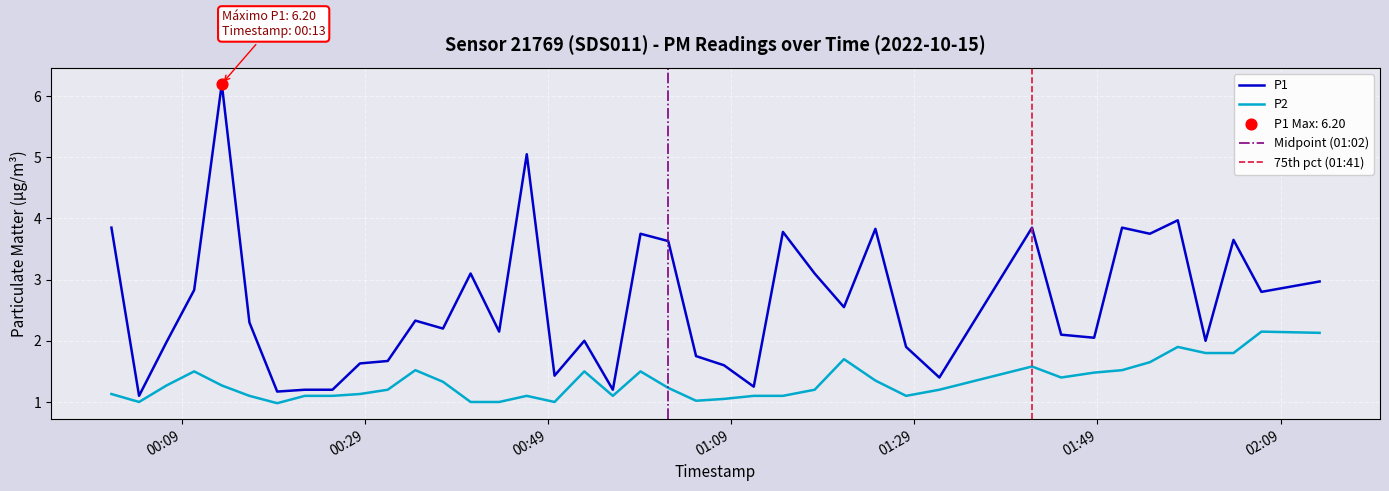

At which category is the sum across all series the highest?

2022-10-15T00:13:23